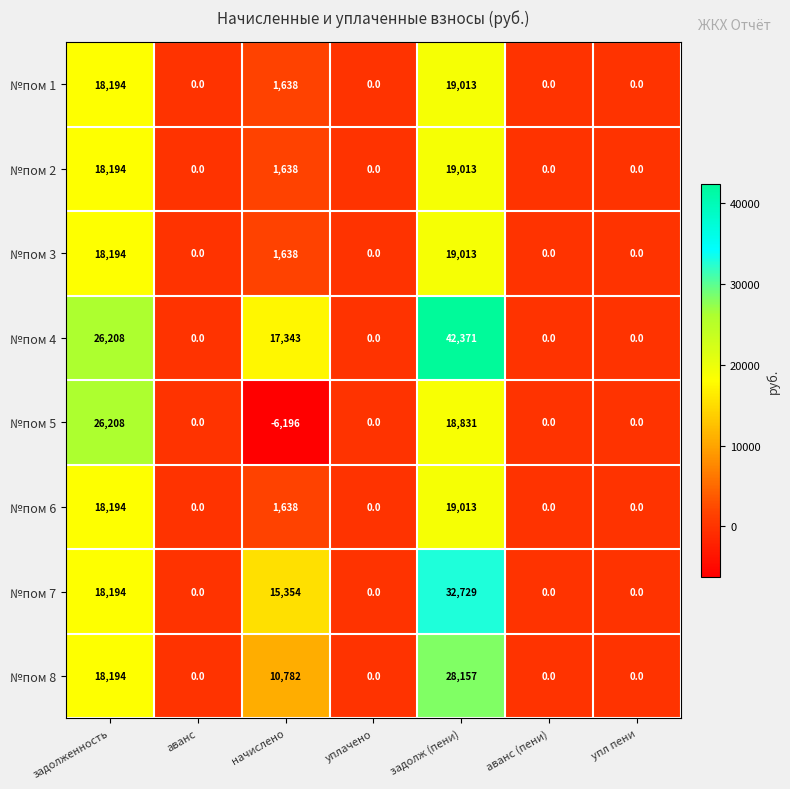

At which label does №пом 3 reach its peak?

задолж (пени)